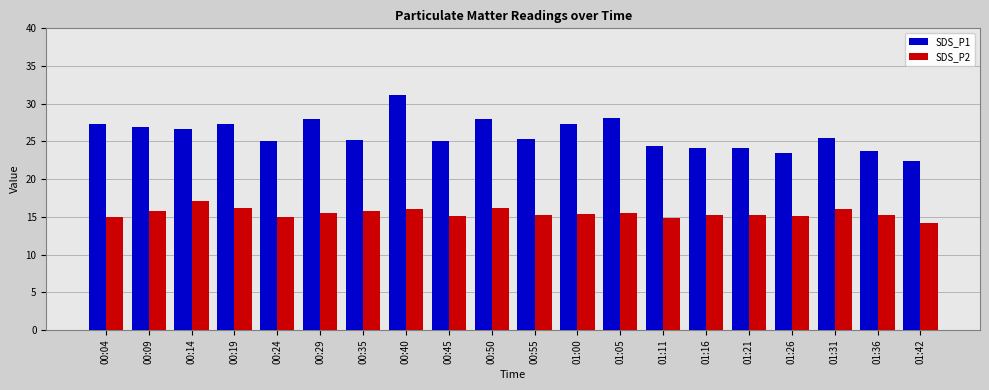

Which category has the highest value across all series?

00:40